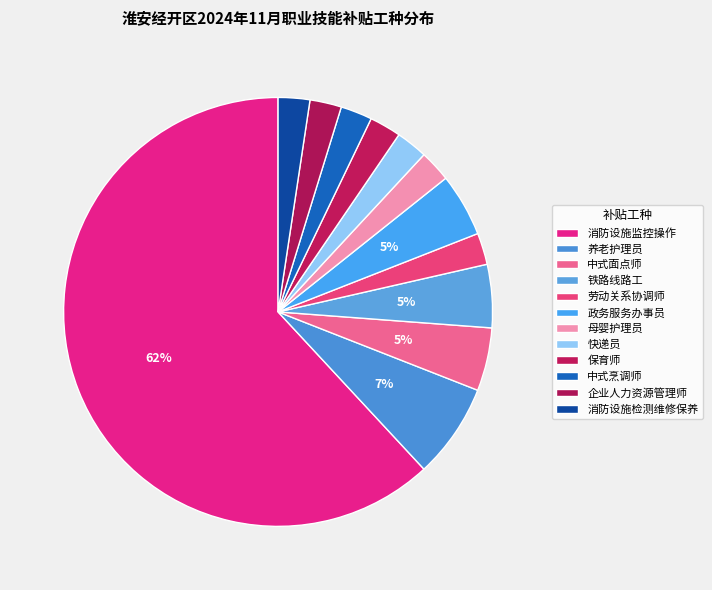

Rank the categories by value from lowest to highest.

劳动关系协调师, 母婴护理员, 快递员, 保育师, 中式烹调师, 企业人力资源管理师, 消防设施检测维修保养, 中式面点师, 铁路线路工, 政务服务办事员, 养老护理员, 消防设施监控操作